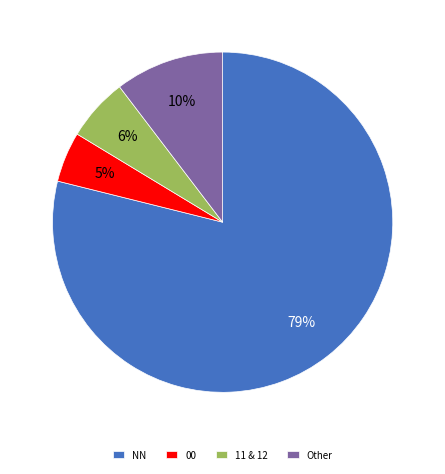

What is the ratio of the value at NN to the value at 11 & 12?

13.2